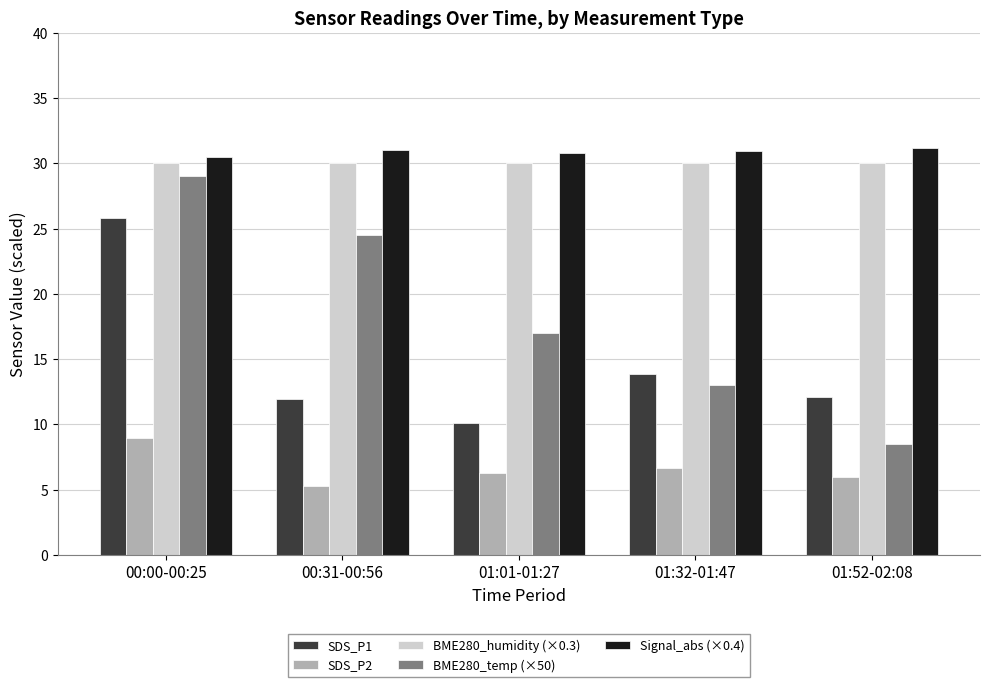

What is the spread (max minus min) of values at 00:31-00:56?

25.7